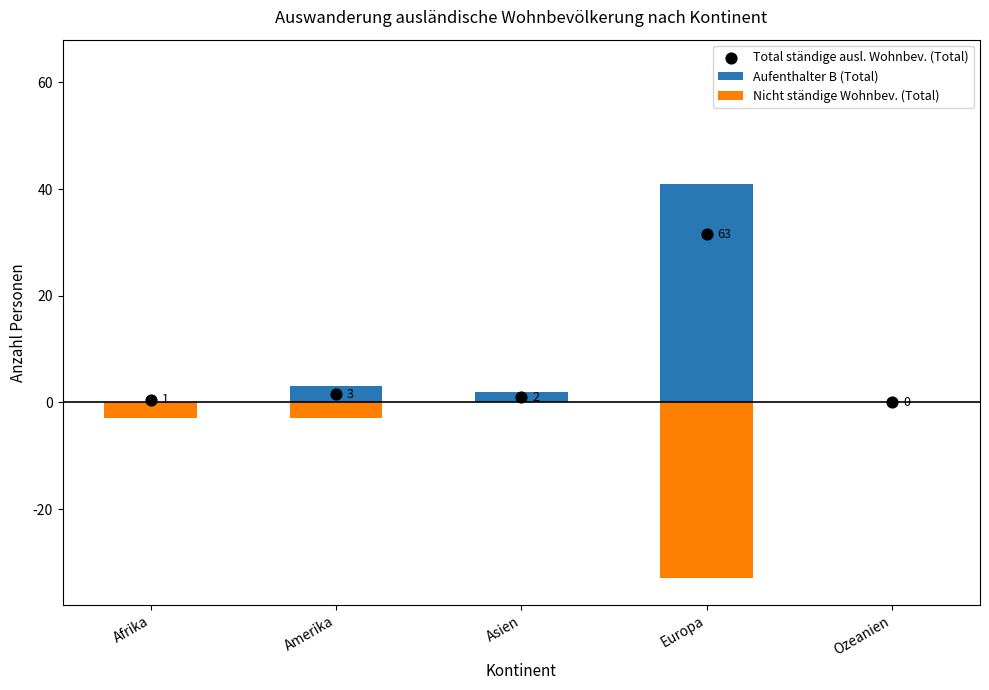

Which series contains the lowest Y value?

Nicht ständige Wohnbev. (Total)